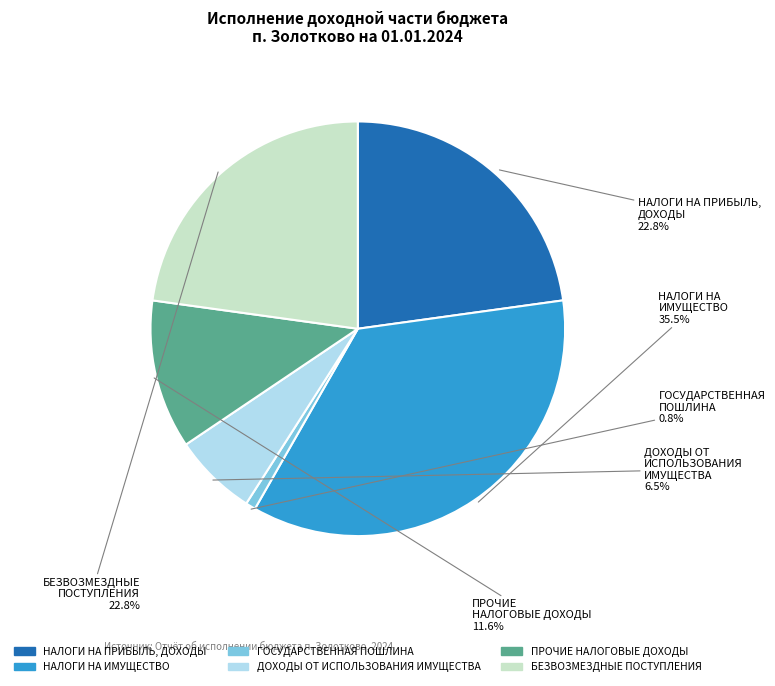

Is there a majority slice in this chart?

No